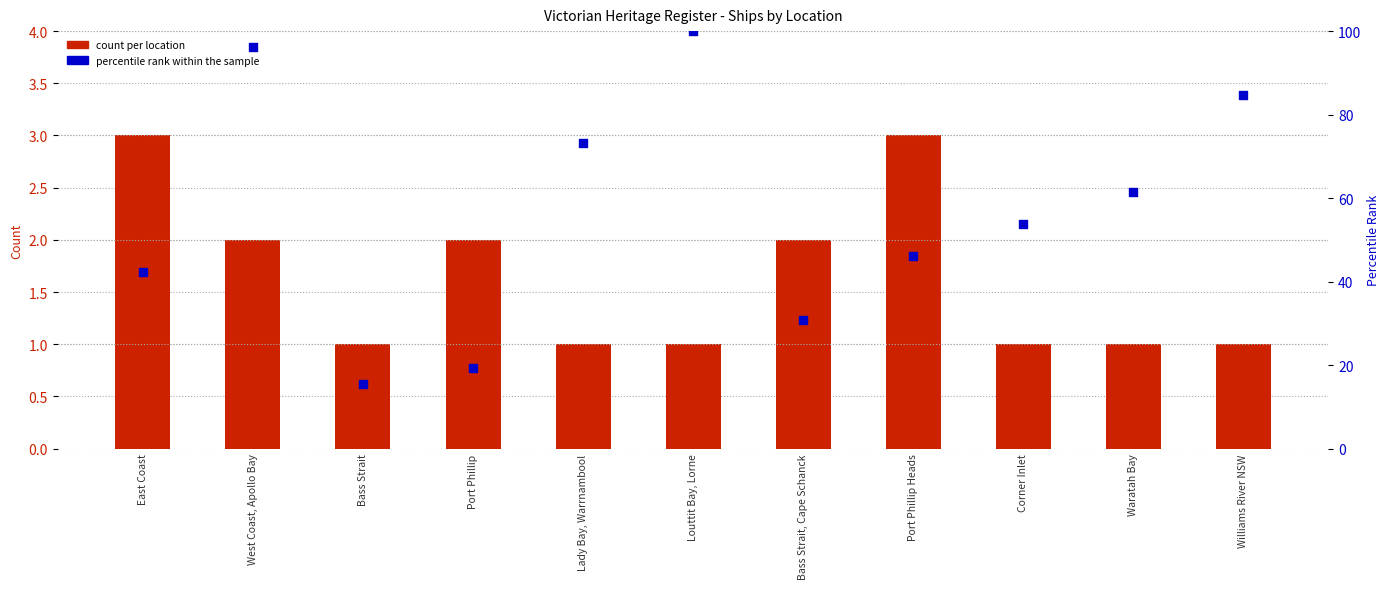

What are all the series names shown in the legend?

count per location, percentile rank within the sample